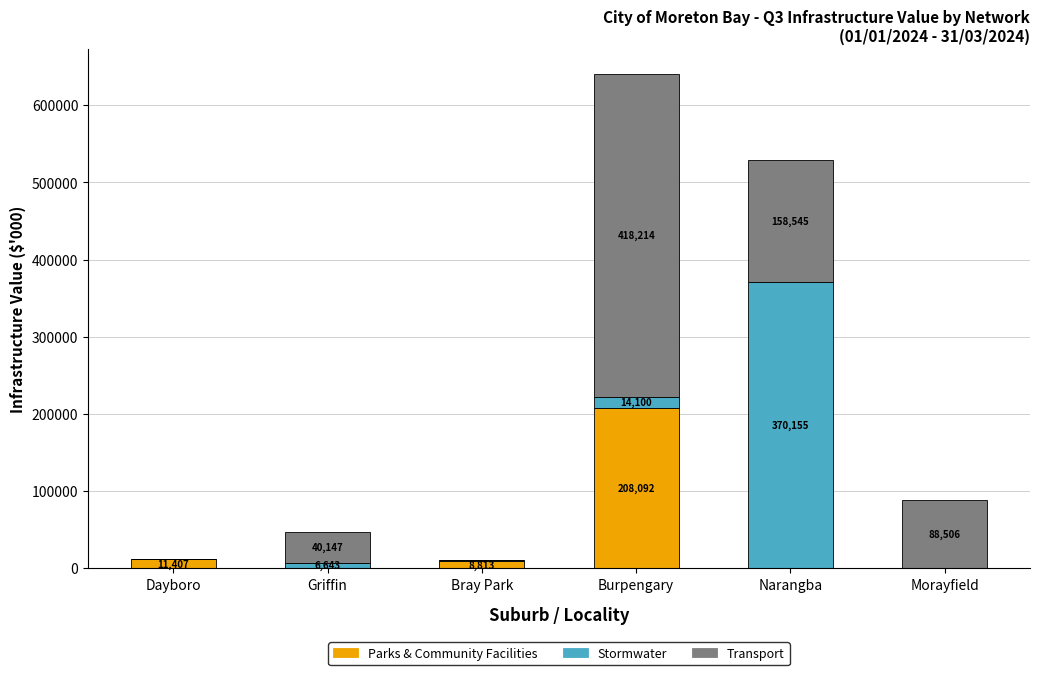

Where is Parks & Community Facilities nearest to the value 104167?

Dayboro